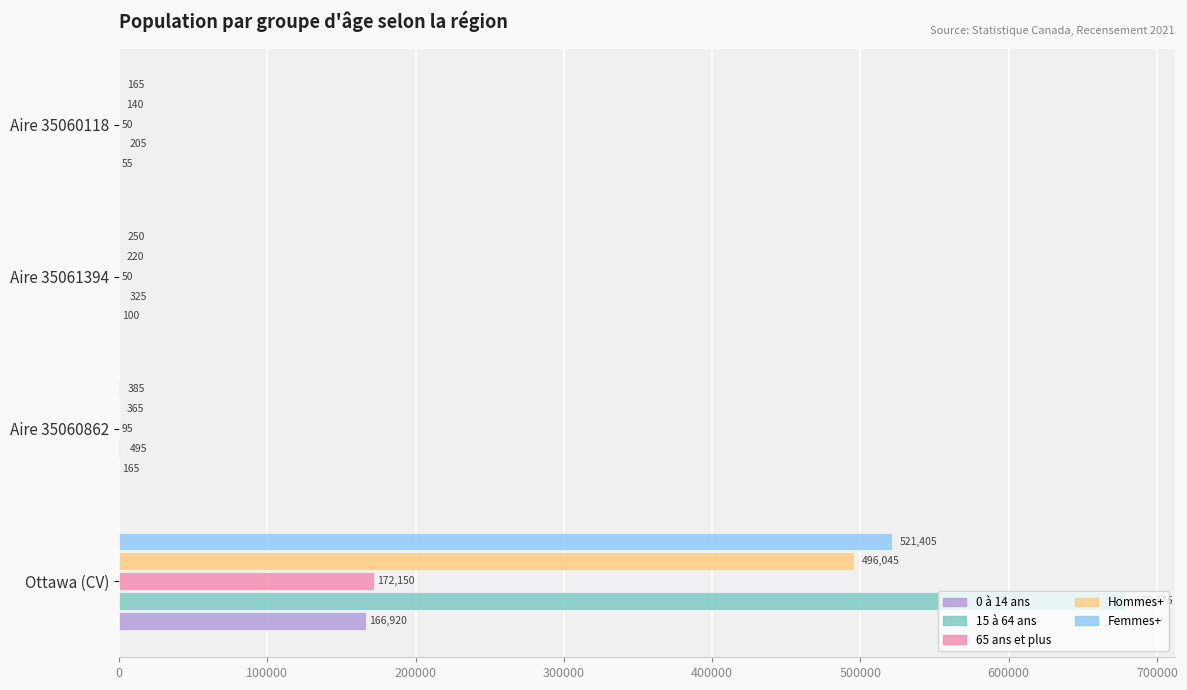

Is the value of 0 à 14 ans at Aire 35061394 greater than the value of 15 à 64 ans at Ottawa (CV)?

No